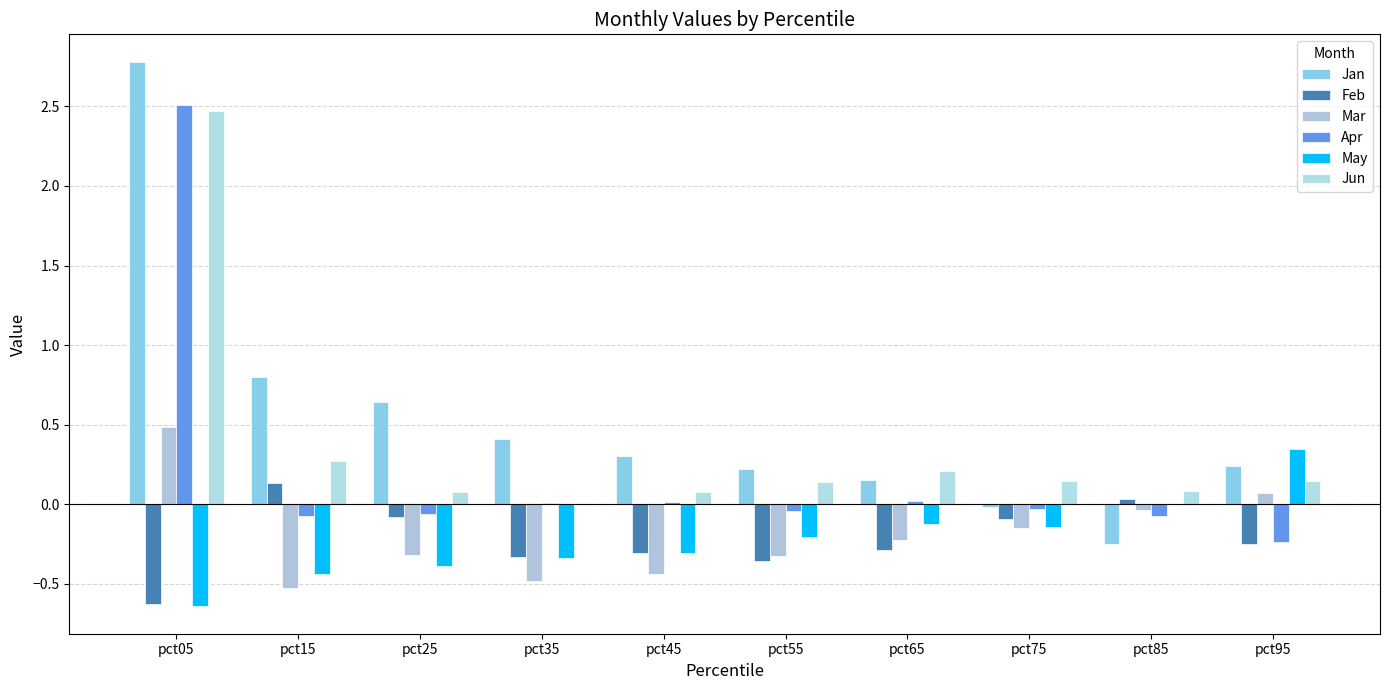

Count the number of data series in this chart.

6